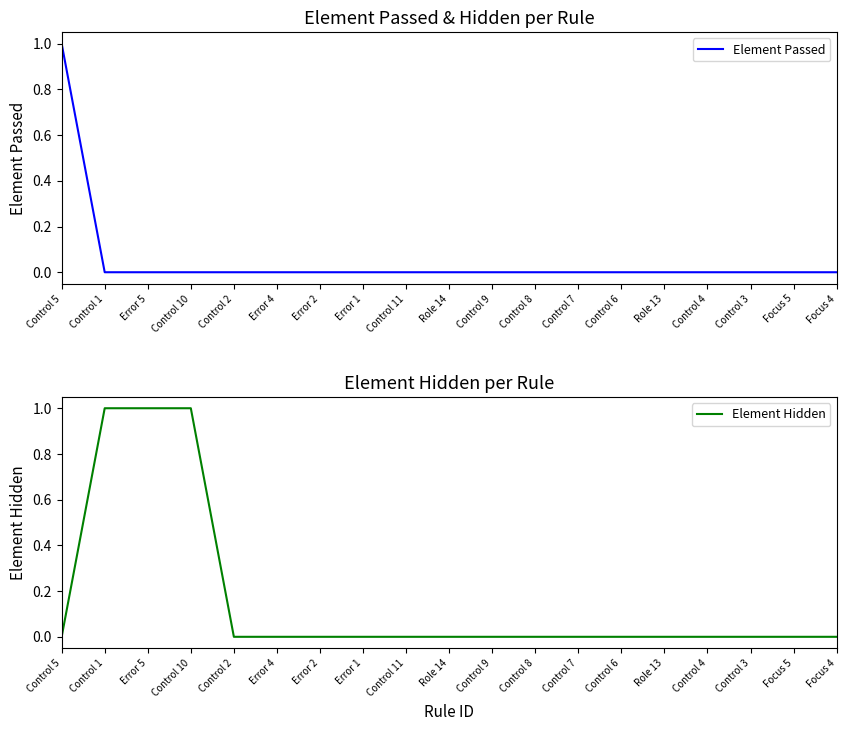

The value of Element Passed at Control 6 is -1. True or false?

False